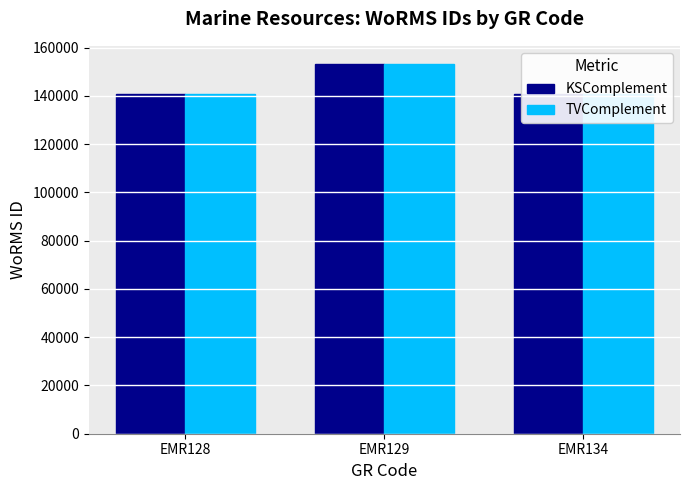

What is the maximum value shown in the chart?

153087